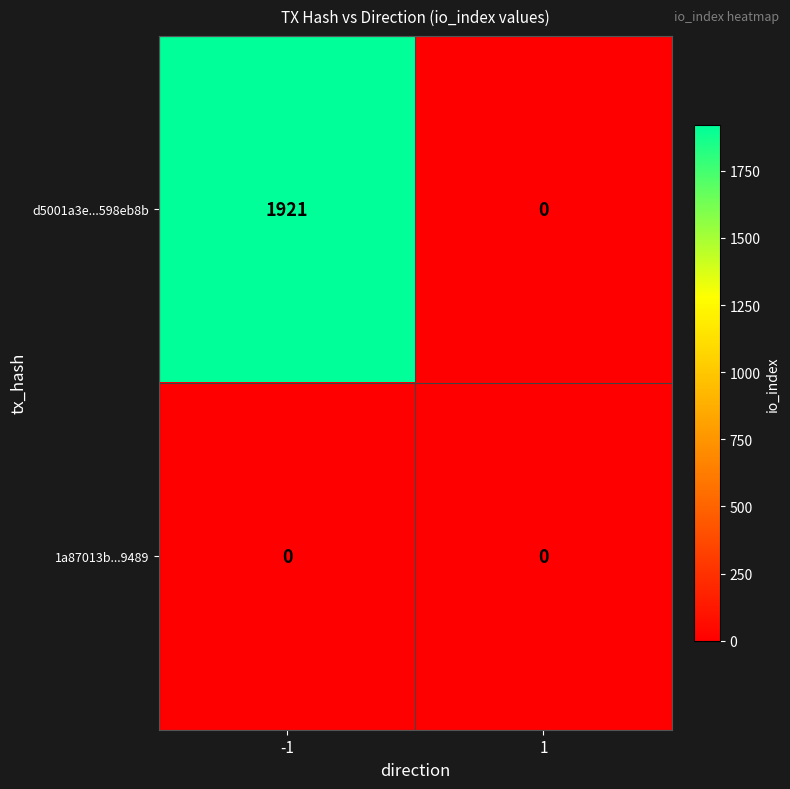

What is the difference between the d5001a3e...598eb8b values at -1 and 1?

1921